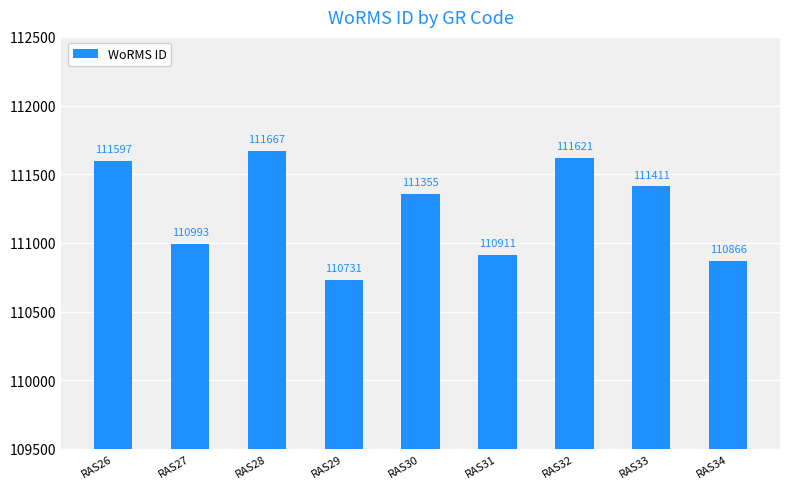

What is the sum of all values?

1001152